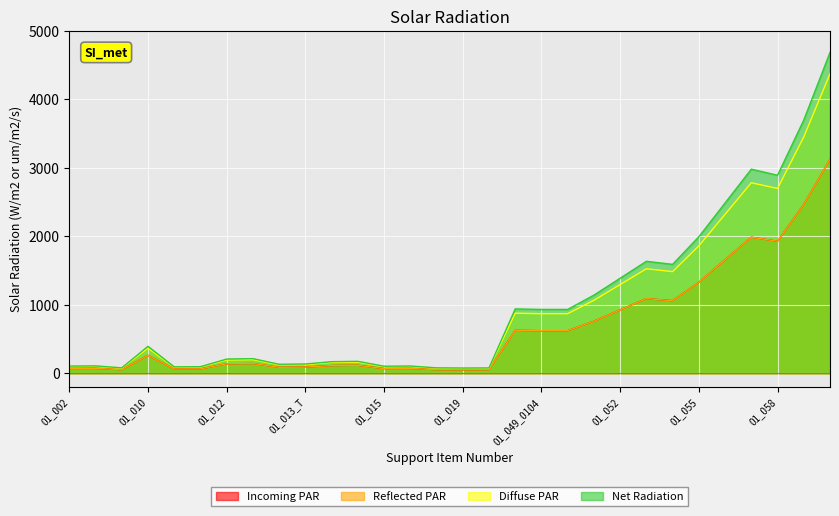

At which category does Incoming PAR reach its first local peak?

01_002_T